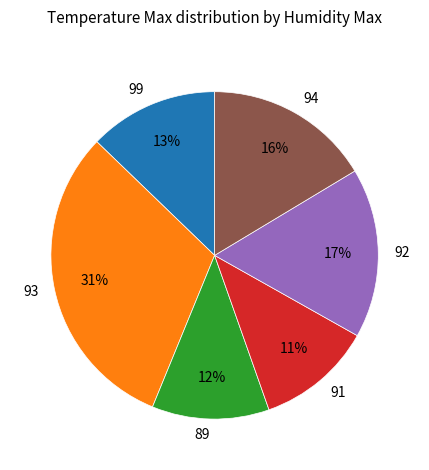

Which has a higher value, 94 or 99?

94